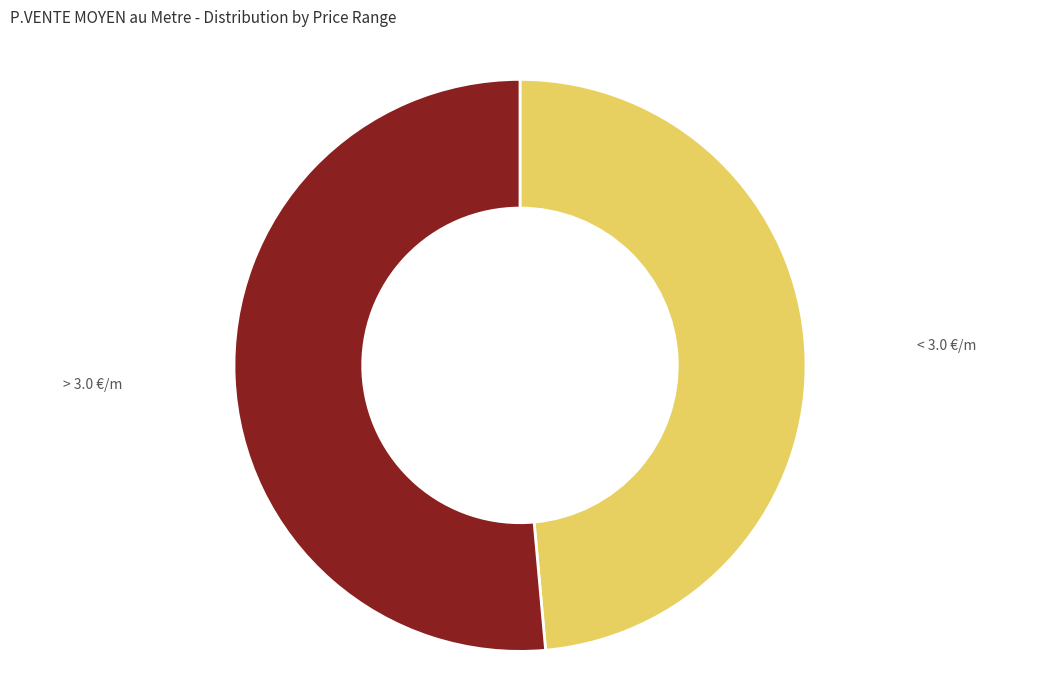

Does any single category account for the majority?

Yes